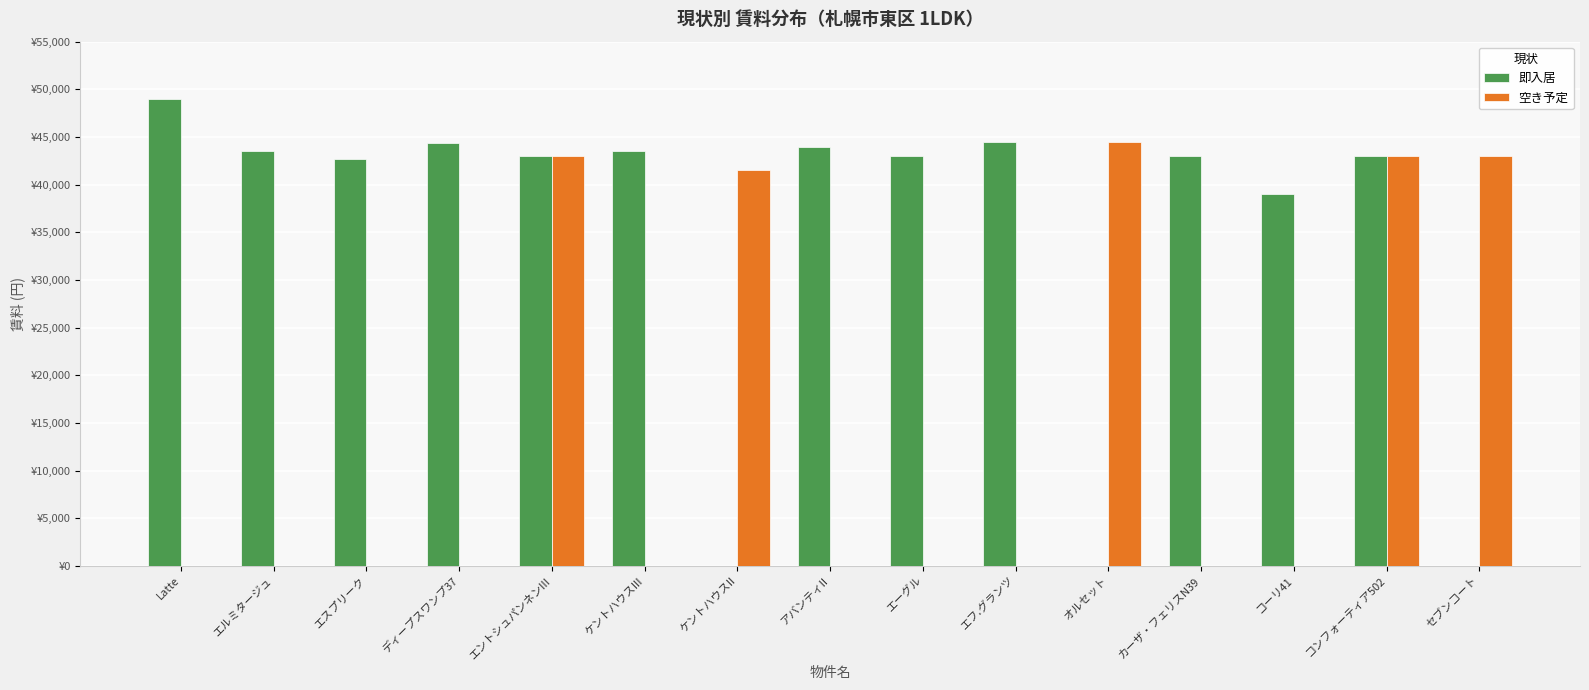

At which label is 空き予定 closest to 22250?

ケントハウスII